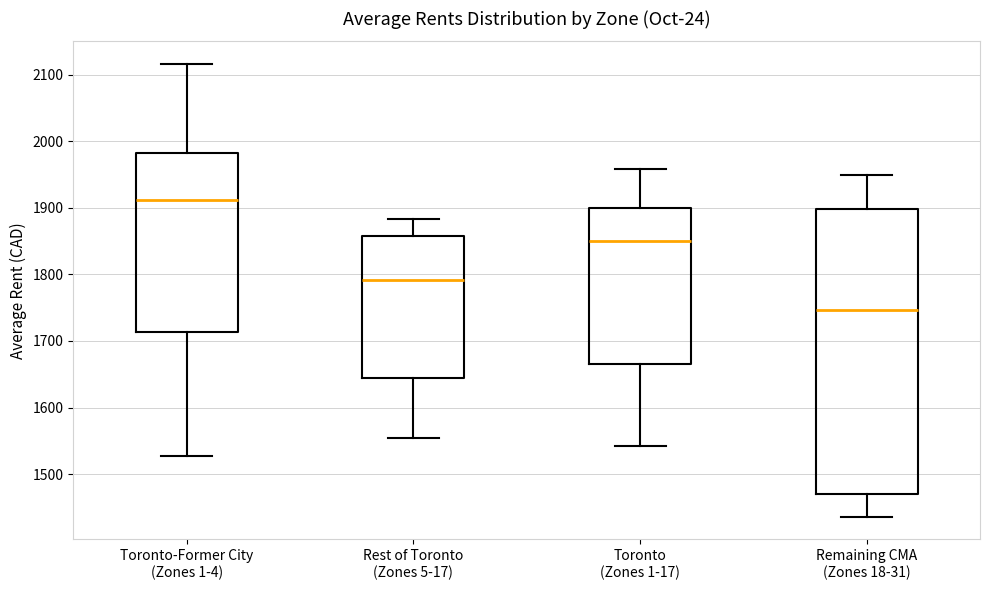

Reading left to right, transcribe this box plot: for each box, give where its median line is, the range the box spans, and where its two whiskers end, as read against the y-axis. The values are not printed on the chart, so give them approximately, as read against the axis.

Toronto-Former City (Zones 1-4): median 1910, box 1710 to 1980, whiskers 1530 to 2120
Rest of Toronto (Zones 5-17): median 1790, box 1640 to 1860, whiskers 1550 to 1880
Toronto (Zones 1-17): median 1850, box 1670 to 1900, whiskers 1540 to 1960
Remaining CMA (Zones 18-31): median 1750, box 1470 to 1900, whiskers 1440 to 1950